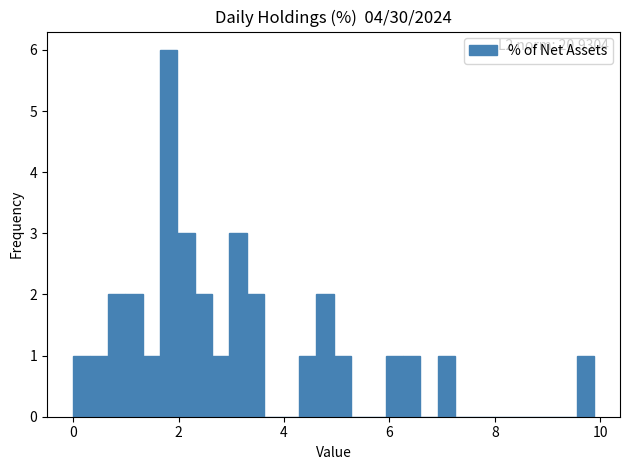

Around what value on the x-axis is the tallest bar? Give the approximate position of its centre, as read against the axis.

1.8